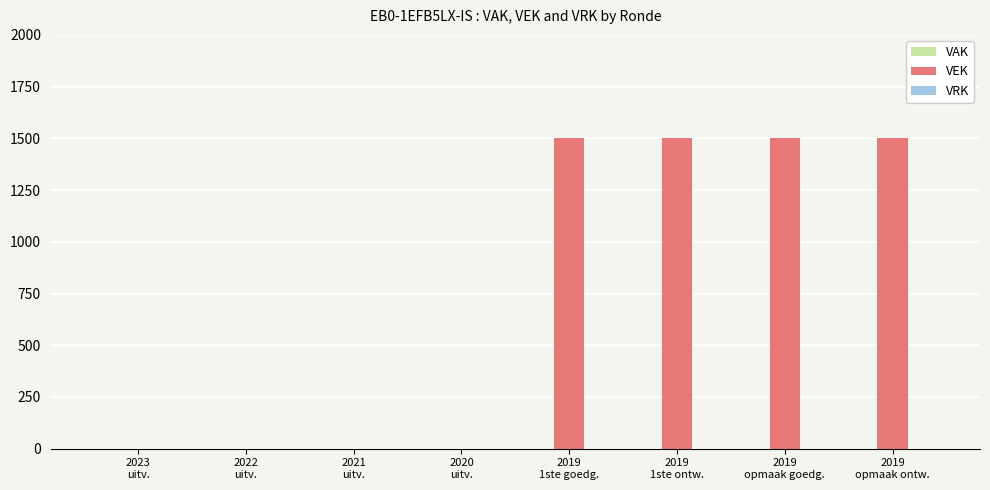

What is the greatest value displayed?

1500